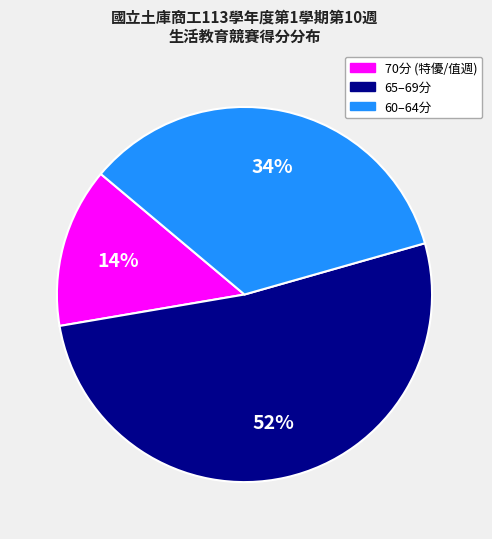

Is there a majority slice in this chart?

Yes